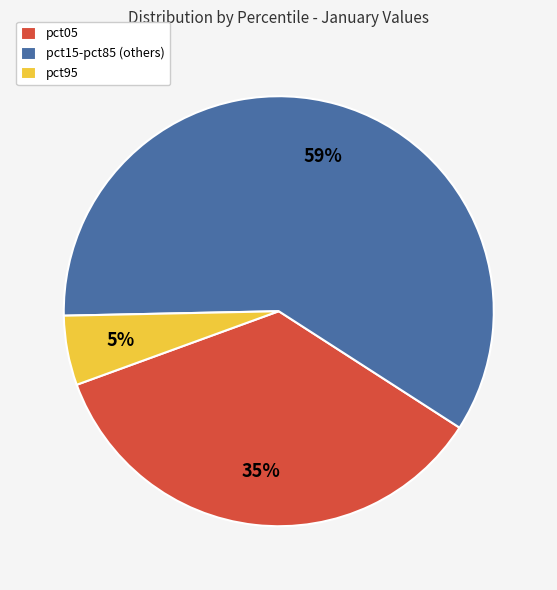

What percentage is the pct05 slice, to the nearest percent?

35%